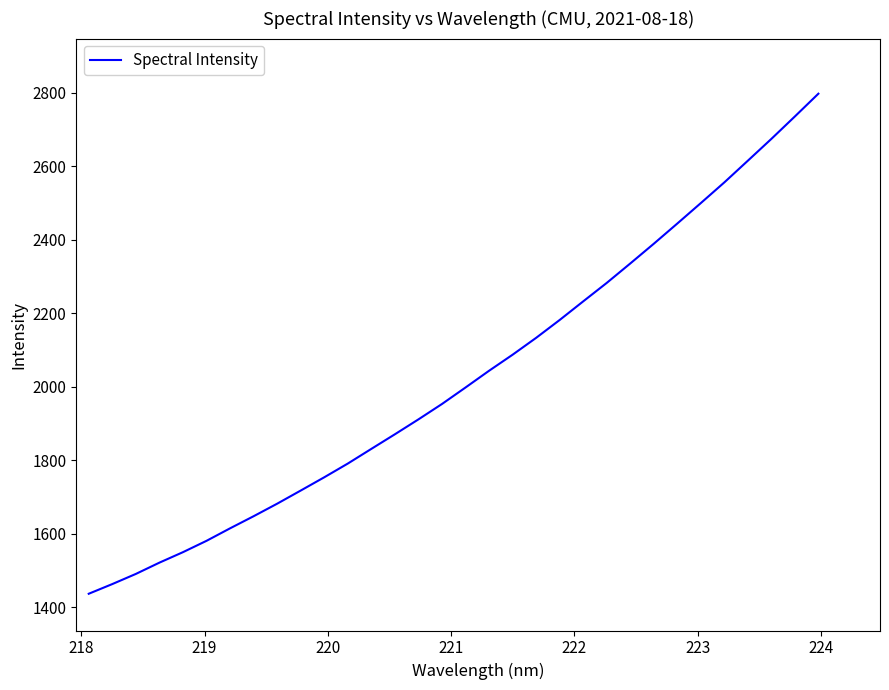

What is the difference between the maximum and minimum values?

1360.8